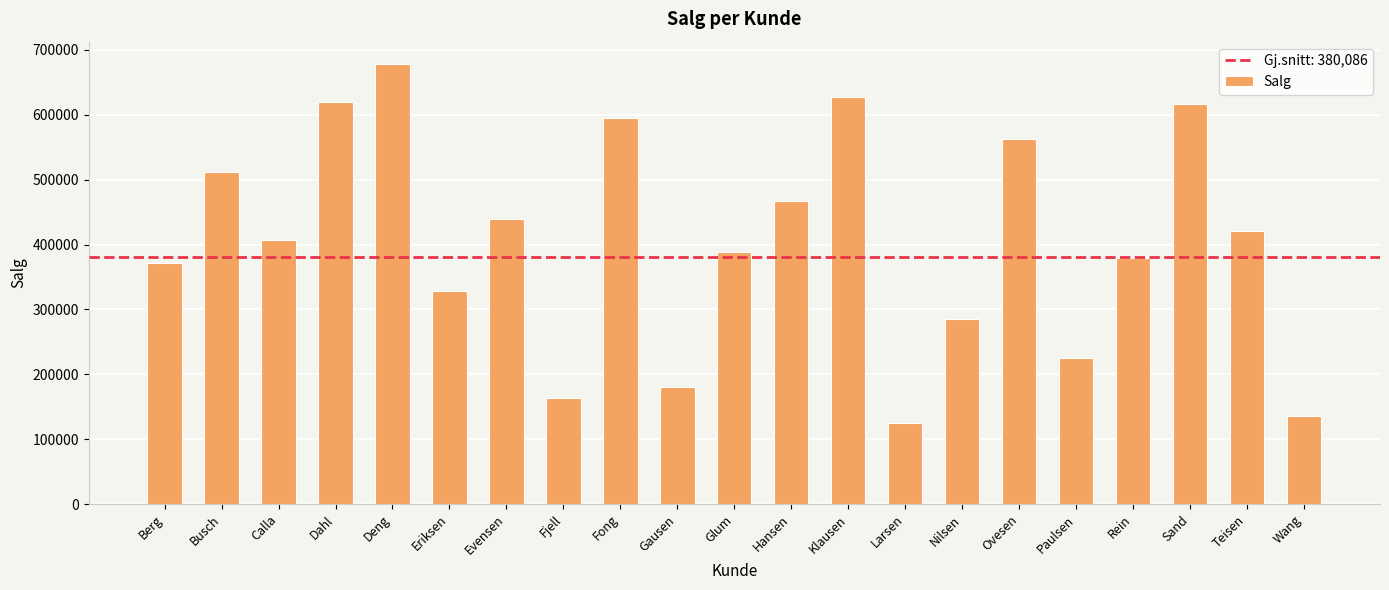

Are the bars horizontal?

No